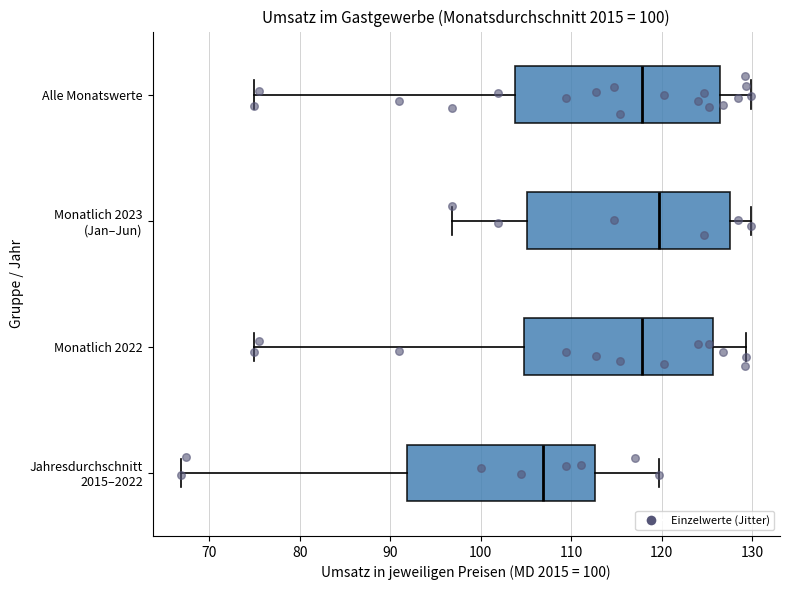

Reading bottom to top, transcribe this box plot: for each box, give where its median line is, the range the box spans, and where its two whiskers end, as read against the x-axis. The values are not printed on the chart, so give them approximately, as read against the axis.

Jahresdurchschnitt 2015–2022: median 107, box 92 to 113, whiskers 67 to 120
Monatlich 2022: median 118, box 105 to 126, whiskers 75 to 129
Monatlich 2023 (Jan–Jun): median 120, box 105 to 127, whiskers 97 to 130
Alle Monatswerte: median 118, box 104 to 126, whiskers 75 to 130